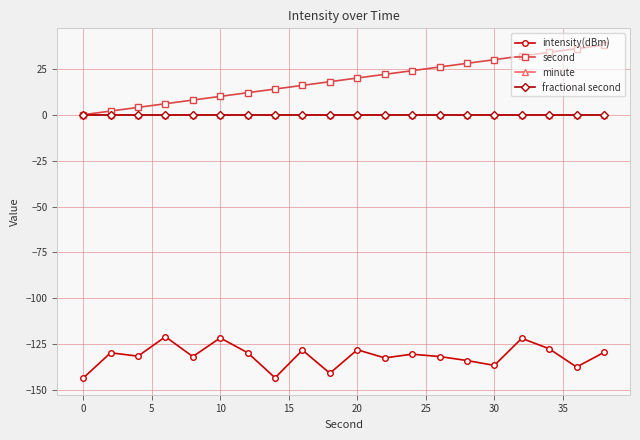

Is this an area chart (filled region under the line)?

No